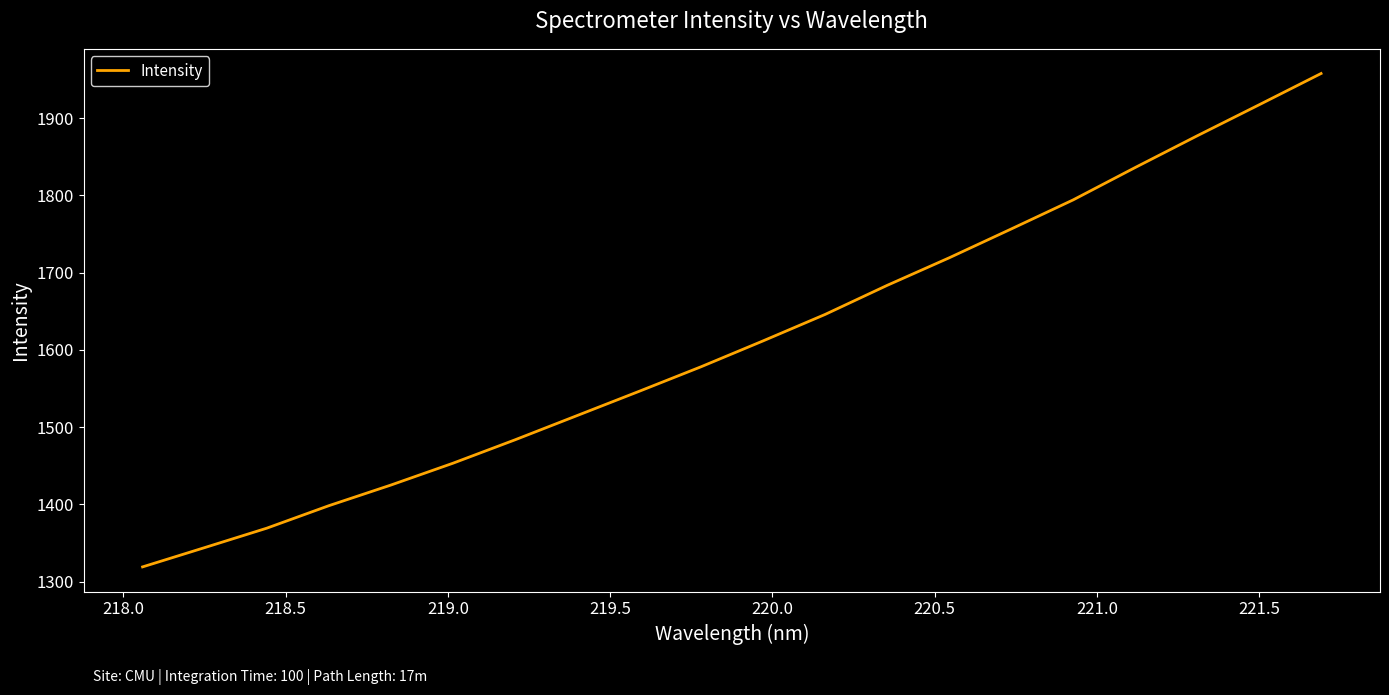

How many lines are shown in the chart?

1